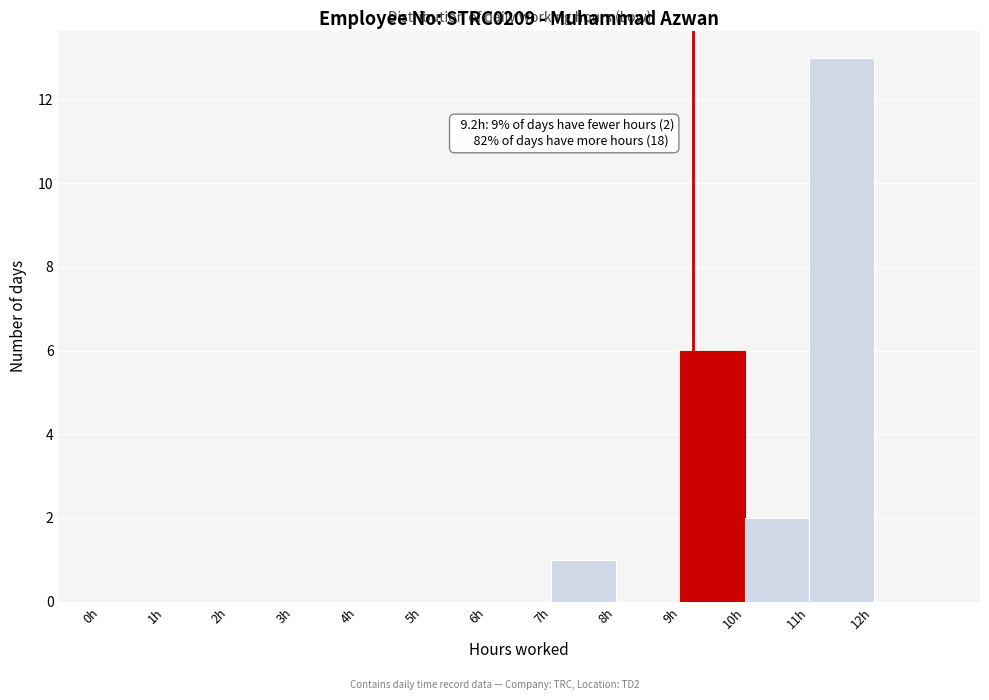

Over which range of the x-axis is the bar tallest?

11 to 12